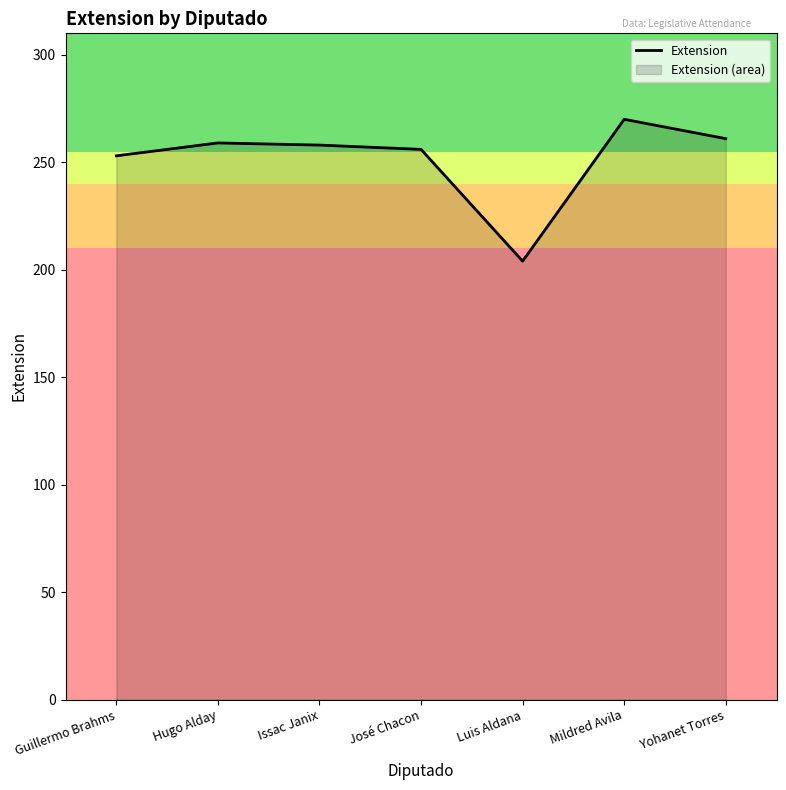

What is the greatest value displayed?

270